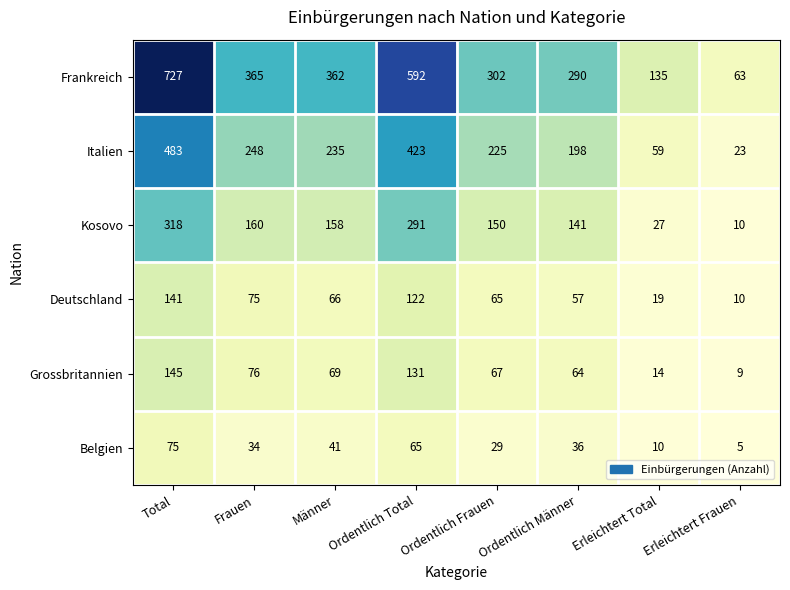

What is the difference between the highest and lowest values at Ordentlich Frauen?

273